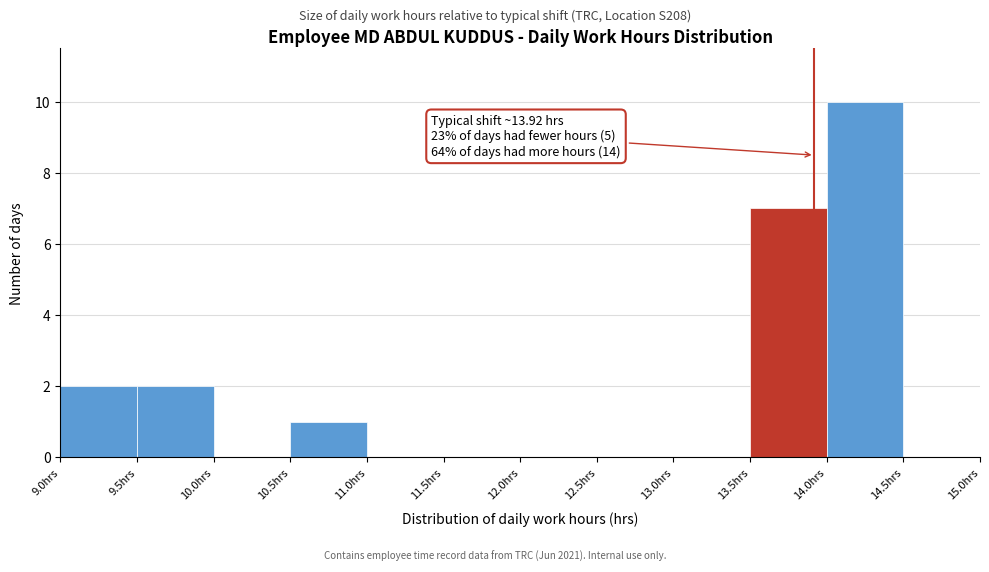

Over which range of the x-axis is the bar tallest?

14.0 to 14.5